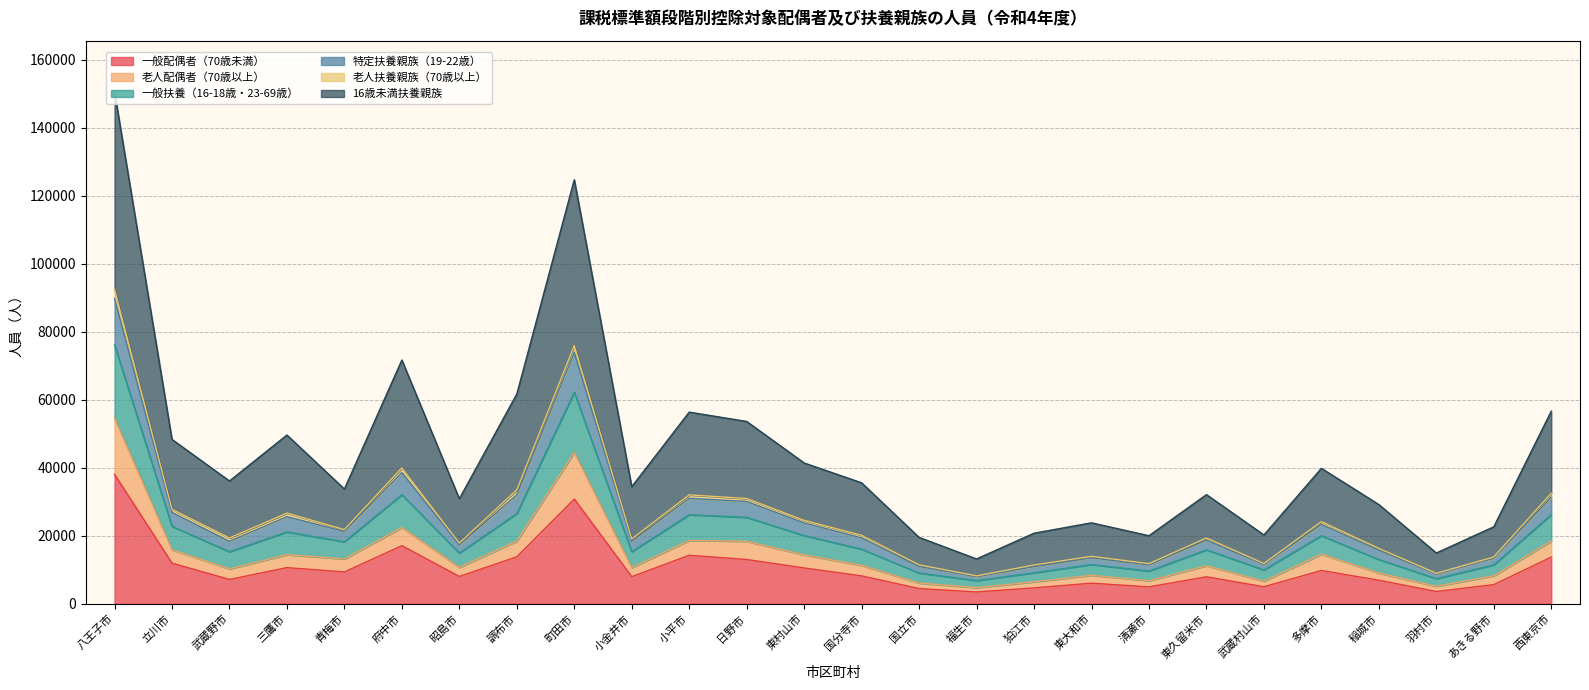

Which category has the highest value in the 一般配偶者（70歳未満） series?

八王子市